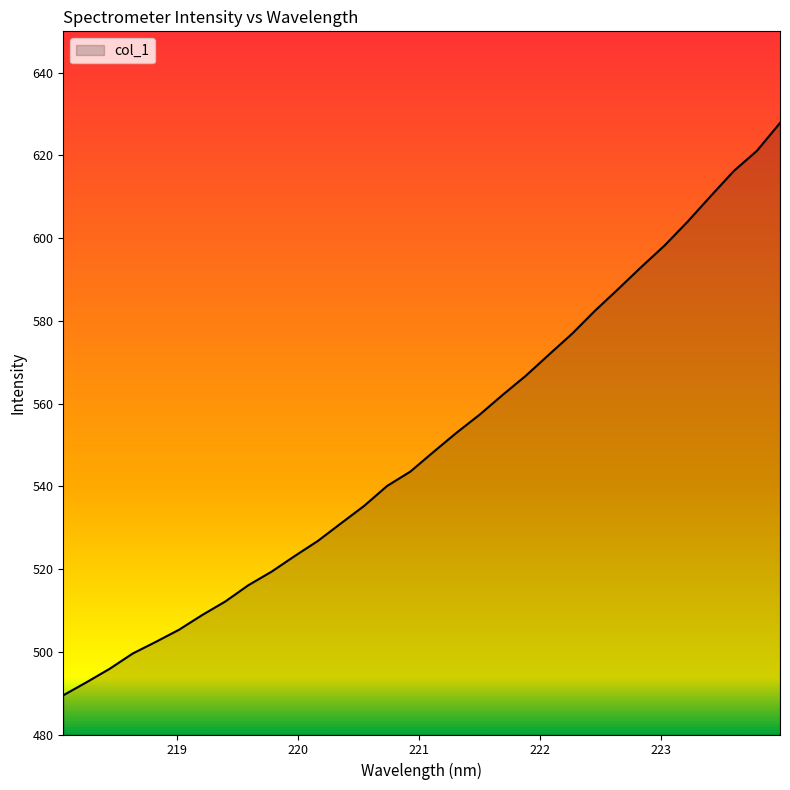

What is the smallest value displayed?

489.5